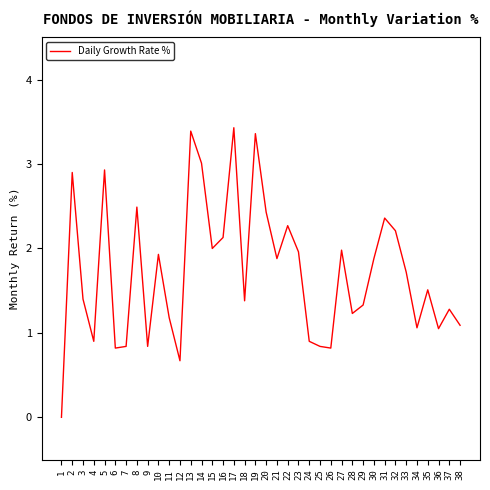

Is this an area chart (filled region under the line)?

No